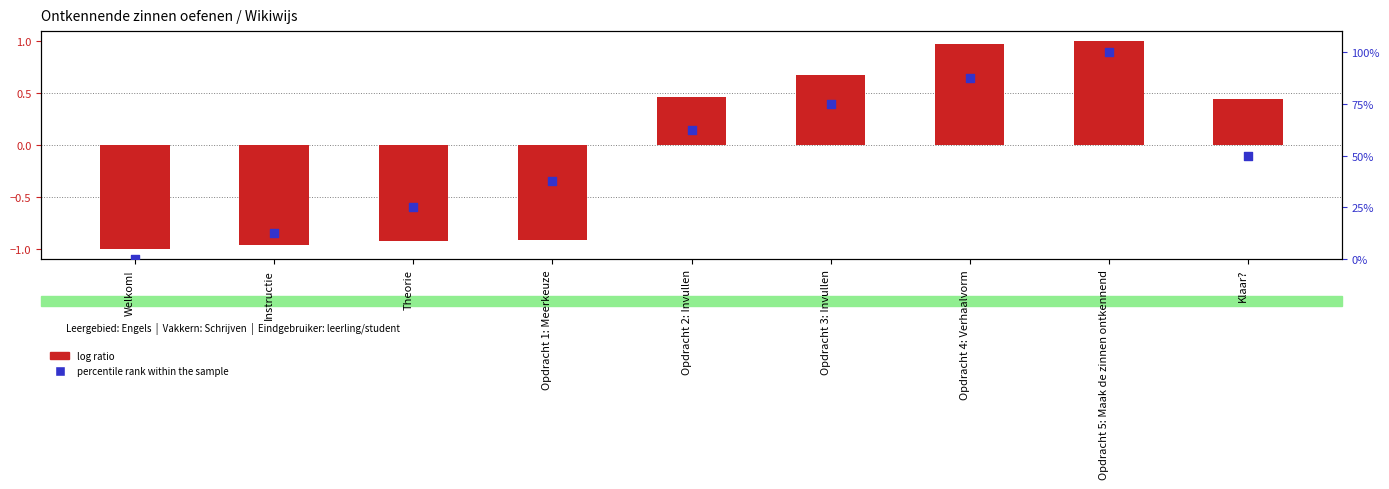

At how many categories does at least one series exceed 93?

1